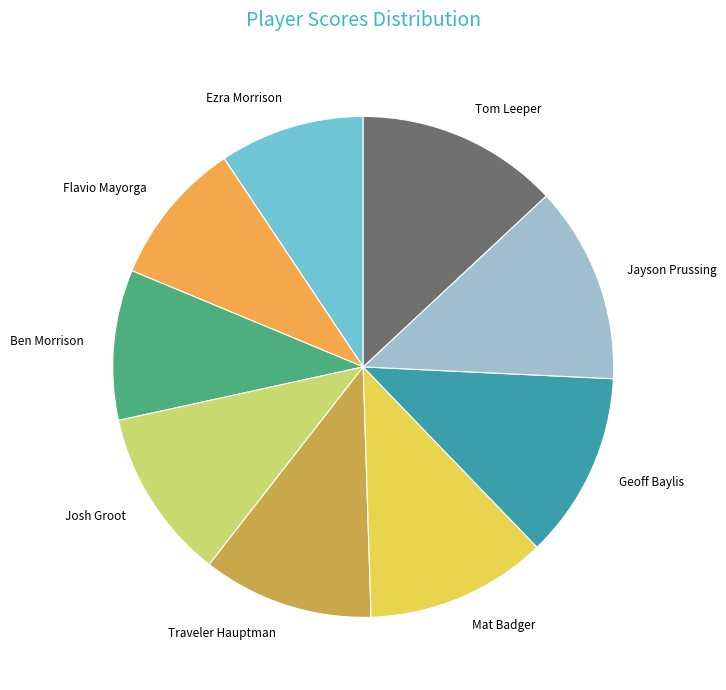

Combined, do Mat Badger and Flavio Mayorga account for over 50%?

No